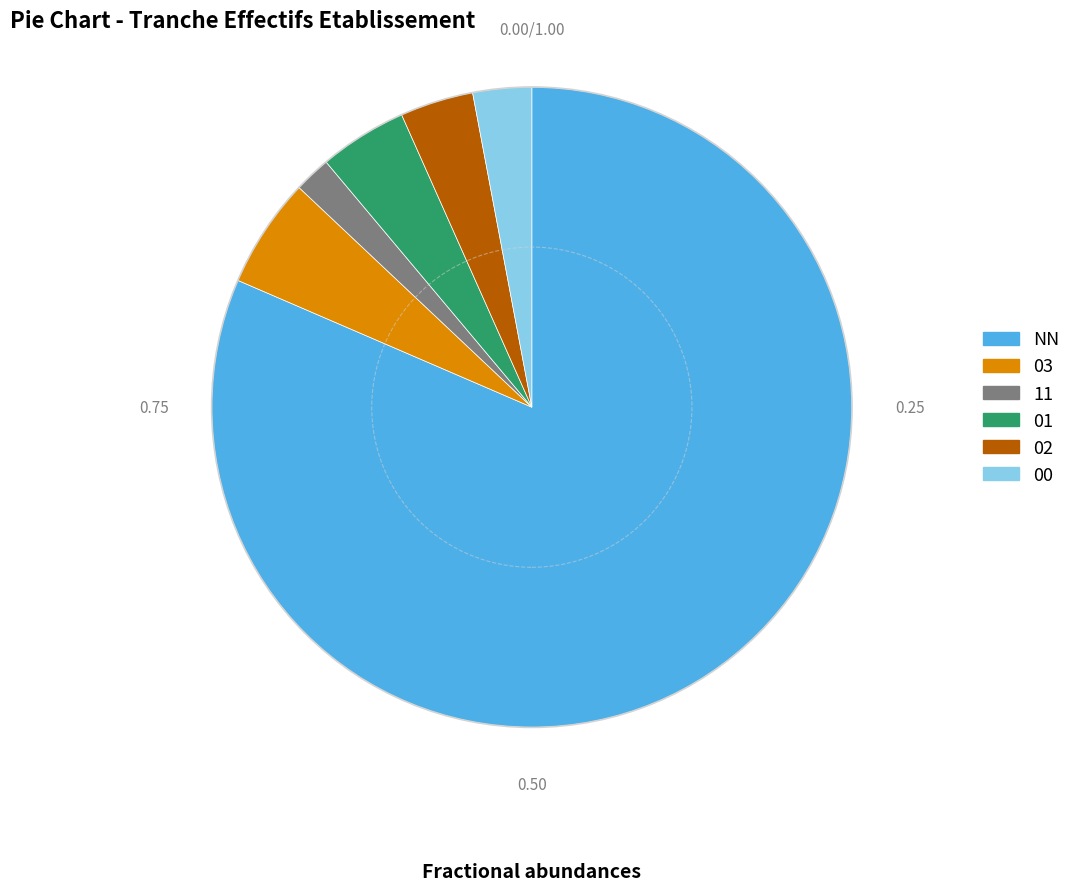

Which slice is the largest?

NN